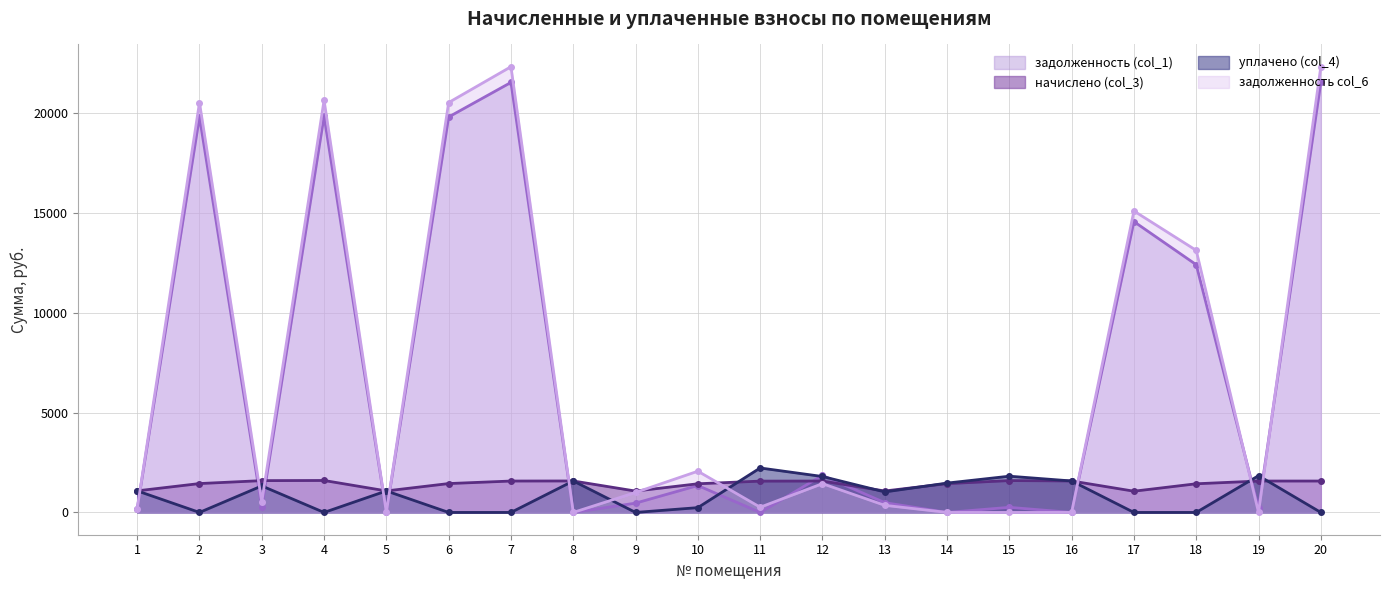

What is the approximate value of задолженность (col_1) at 3?

265.9